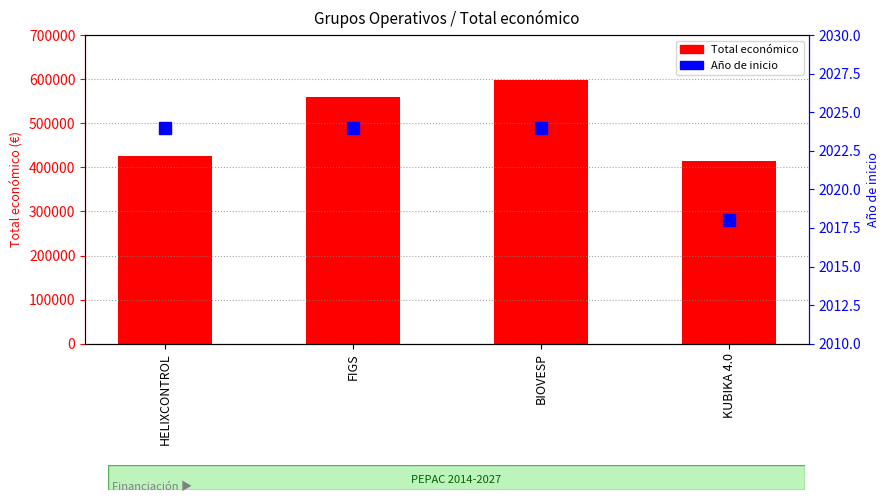

List the series in order of their overall mean, lowest first.

Año de inicio, Total económico